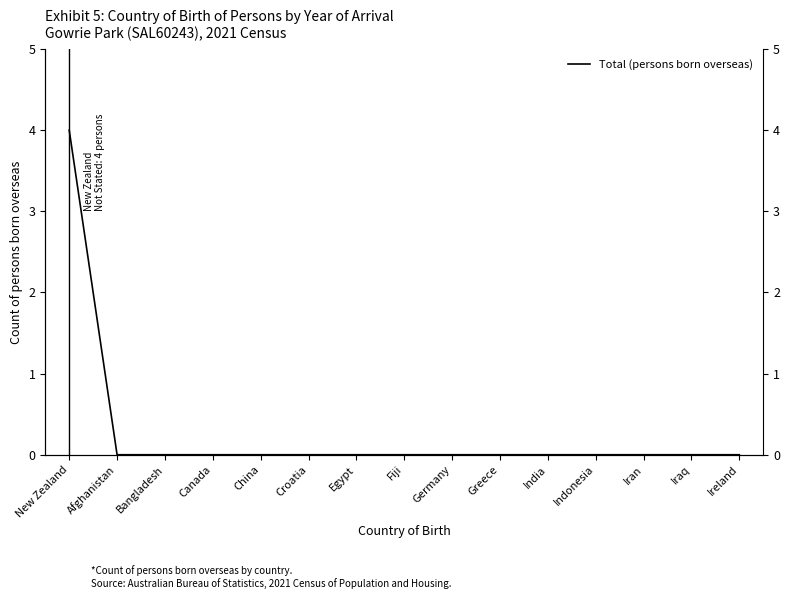

What is the difference between the values at Ireland and New Zealand?

4